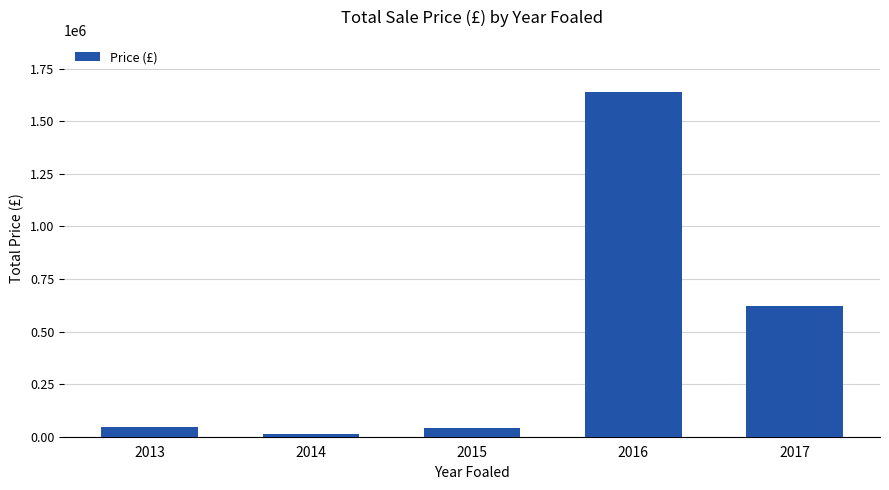

What is the sum of all values?

2359000